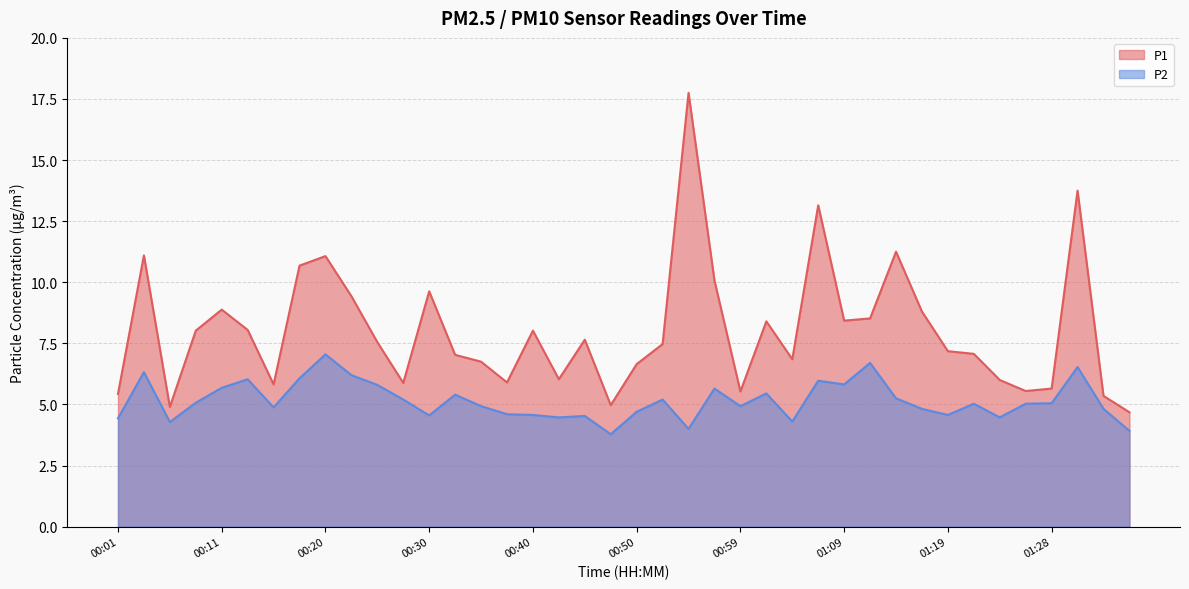

Which series has the largest range (max minus min)?

P1